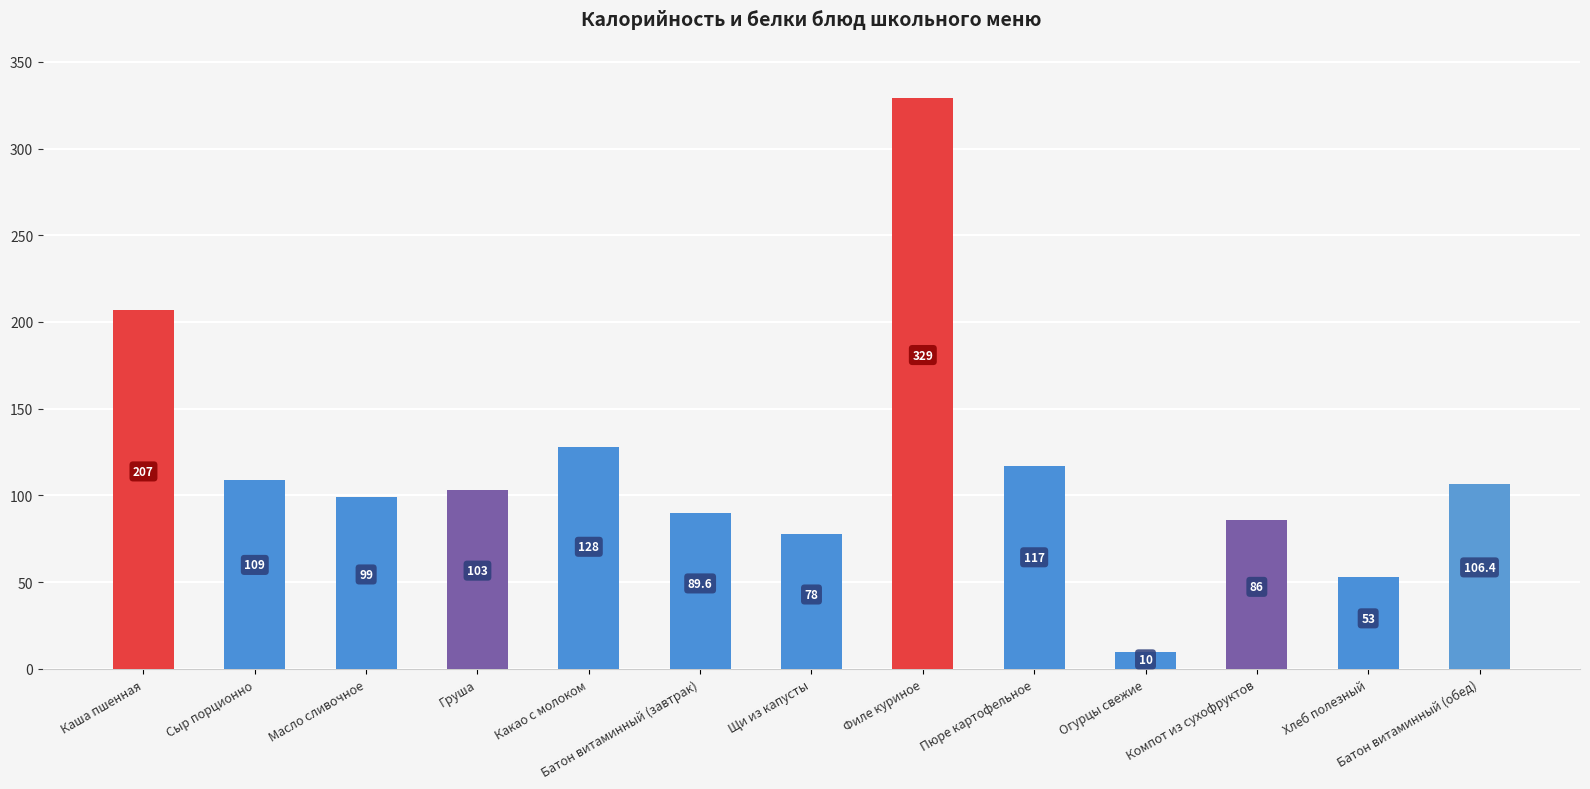

Reading right to left, what are all the values shown in this chart?

Батон витаминный (обед)=106.4	Хлеб полезный=53.0	Компот из сухофруктов=86.0	Огурцы свежие=10.0	Пюре картофельное=117.0	Филе куриное=329.0	Щи из капусты=78.0	Батон витаминный (завтрак)=89.6	Какао с молоком=128.0	Груша=103.0	Масло сливочное=99.0	Сыр порционно=109.0	Каша пшенная=207.0